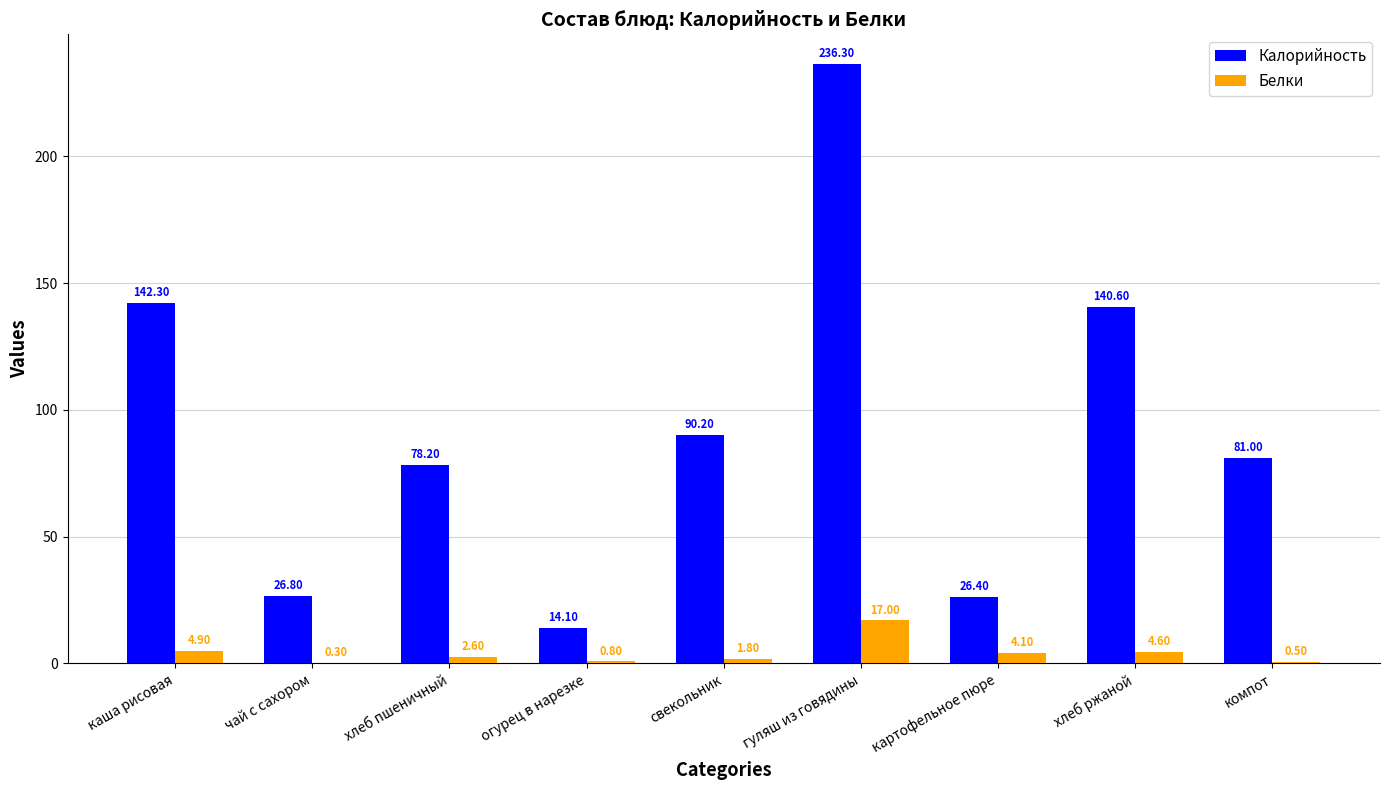

At which label is Белки closest to 8?

каша рисовая